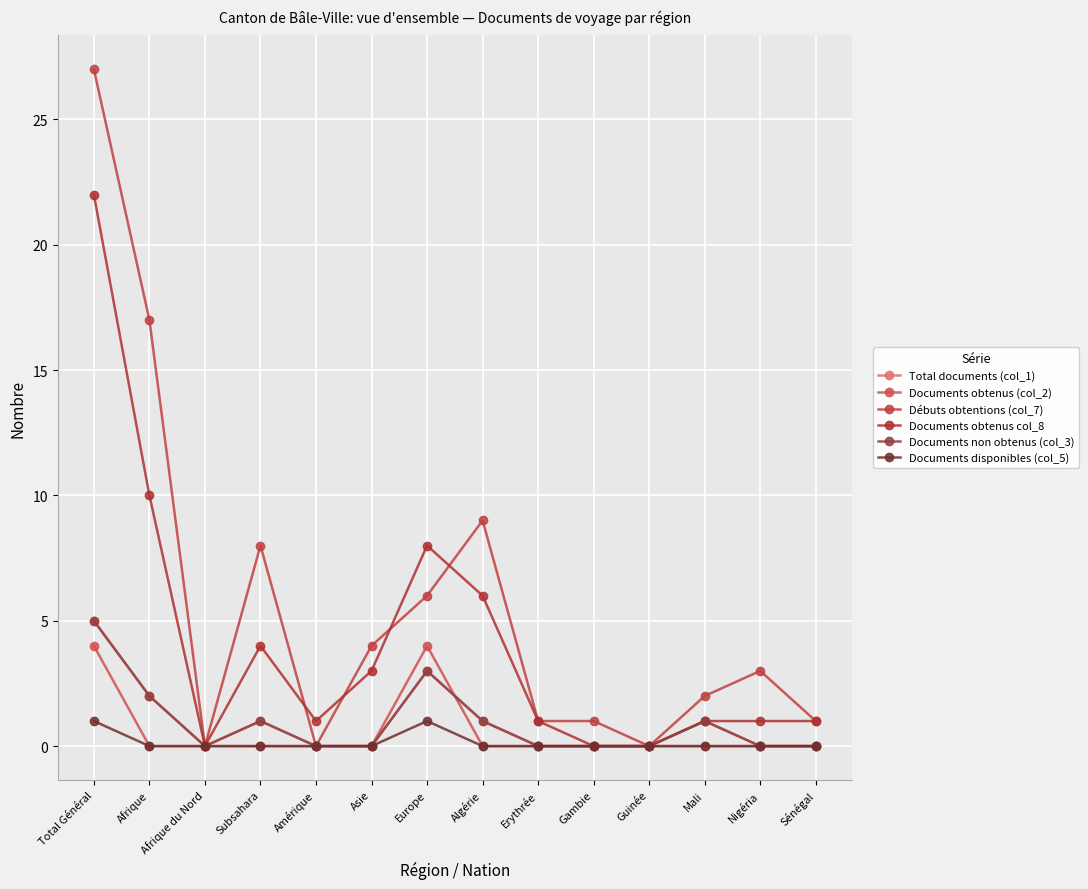

Which has a higher value, Europe or Asie?

Europe